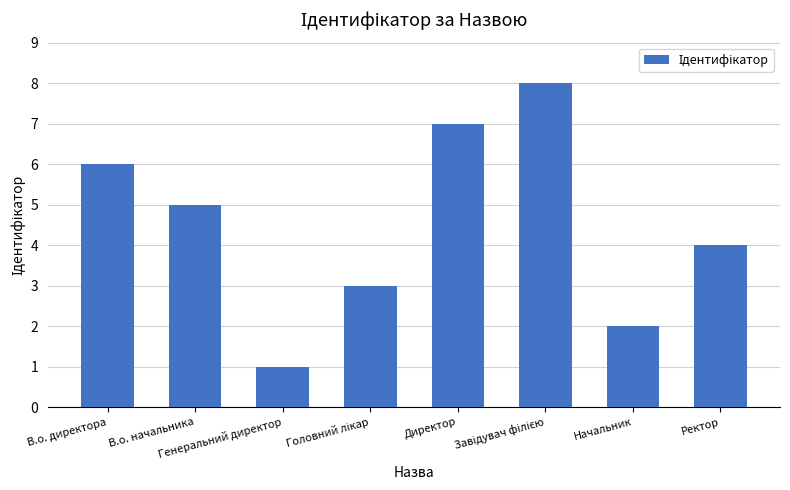

What is the maximum value shown in the chart?

8